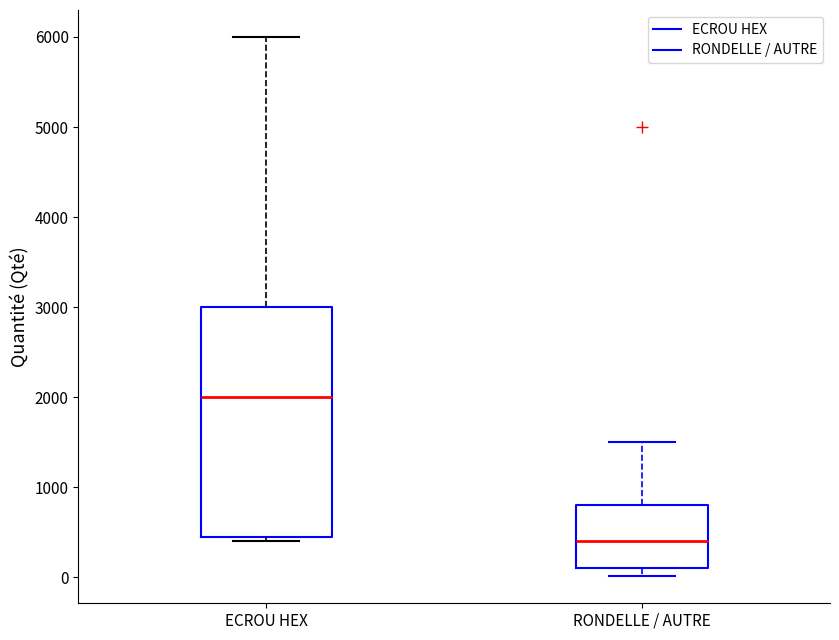

Which box has the highest median line?

ECROU HEX